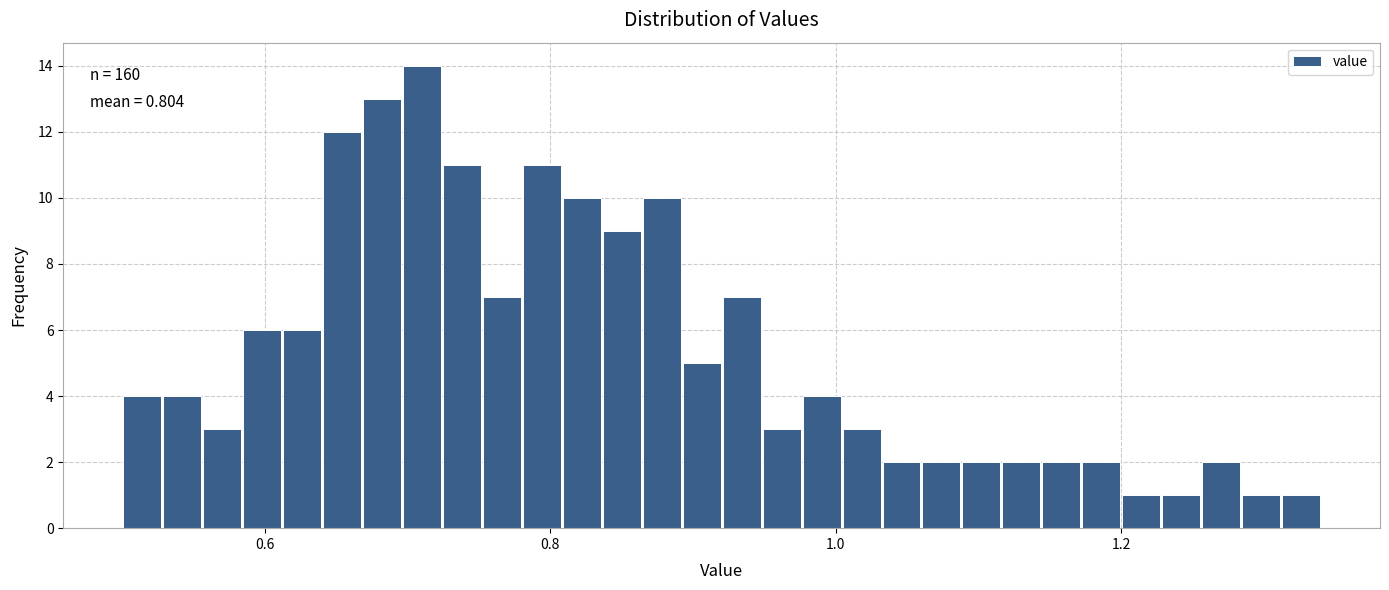

Around what value on the x-axis is the tallest bar? Give the approximate position of its centre, as read against the axis.

0.72